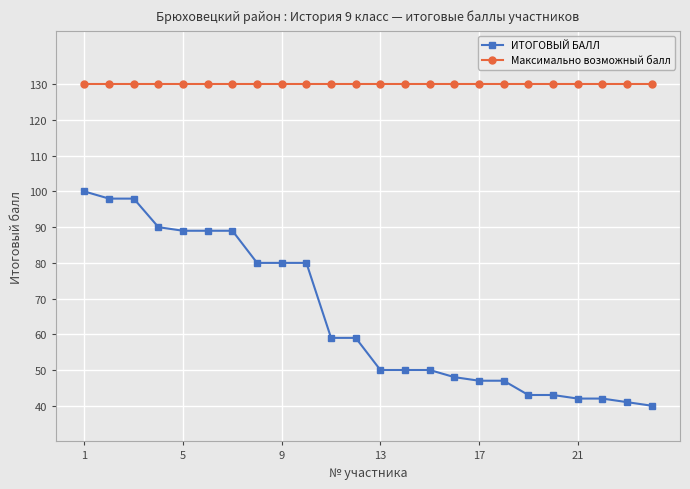

What is the value of the ИТОГОВЫЙ БАЛЛ point at the 18th from the left?

47